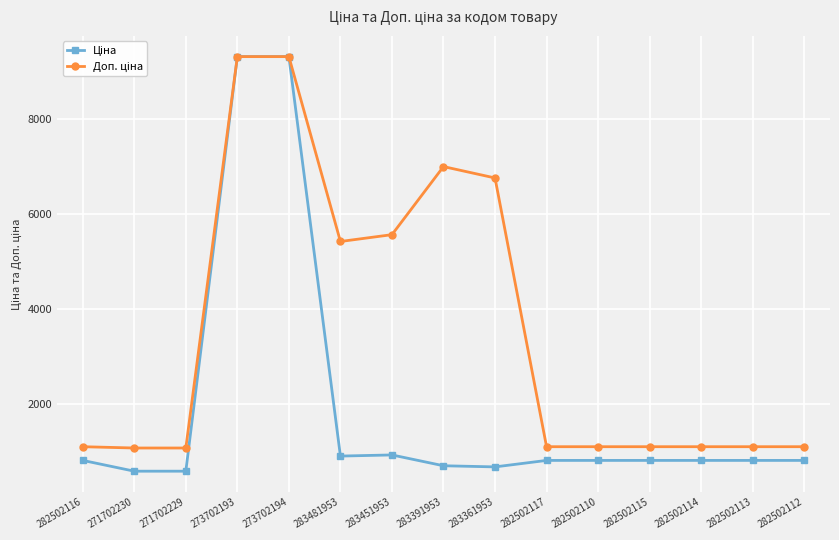

What is the total value across all series at 273702193?

18642.8